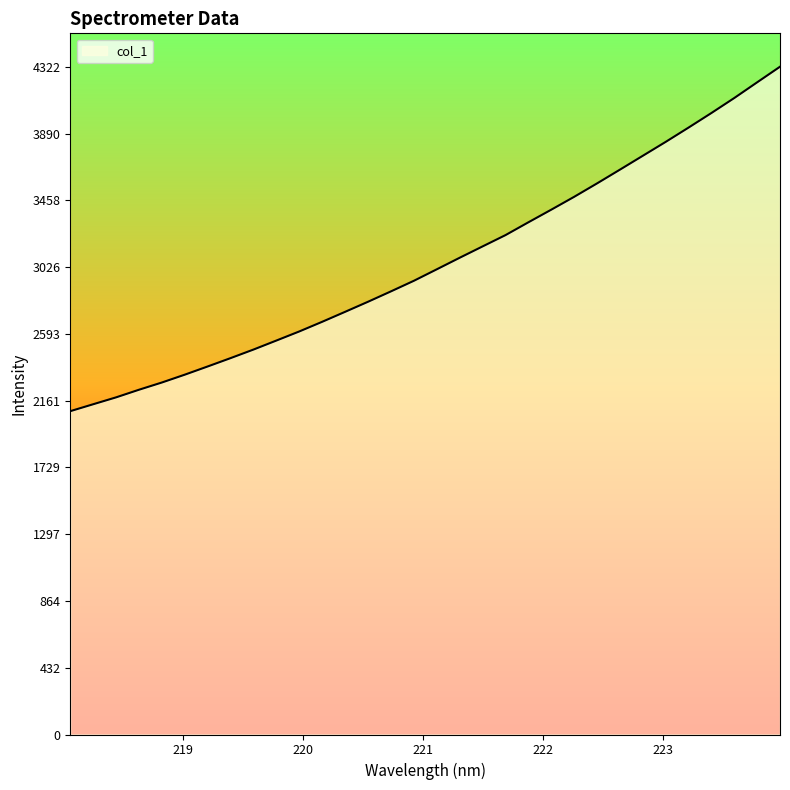

What is the difference between the maximum and minimum values?

2229.4